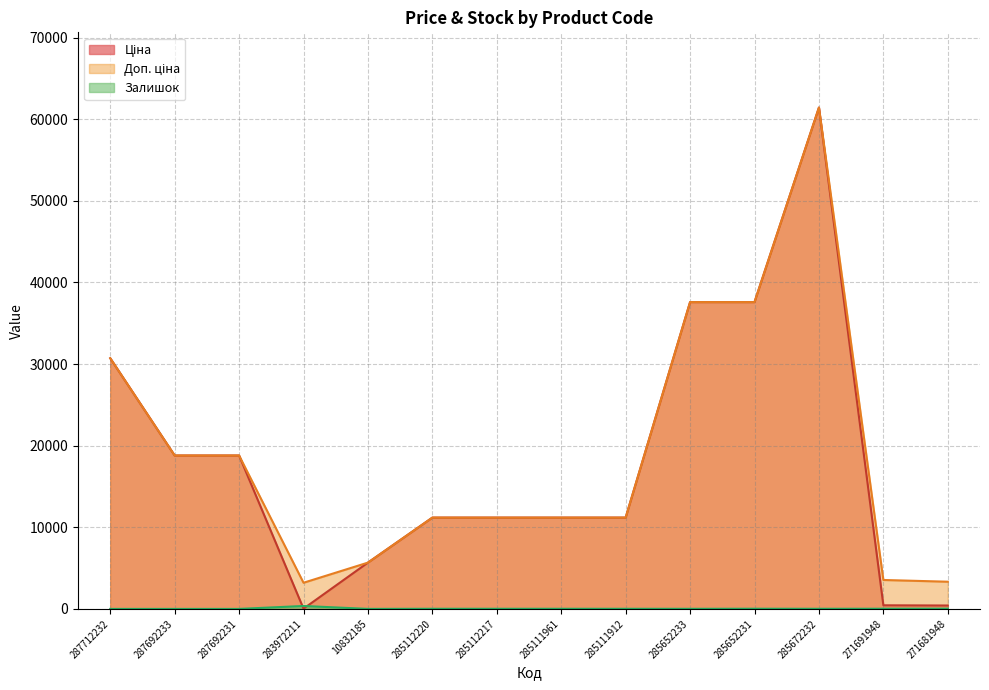

What are all the series names shown in the legend?

Ціна, Доп. ціна, Залишок